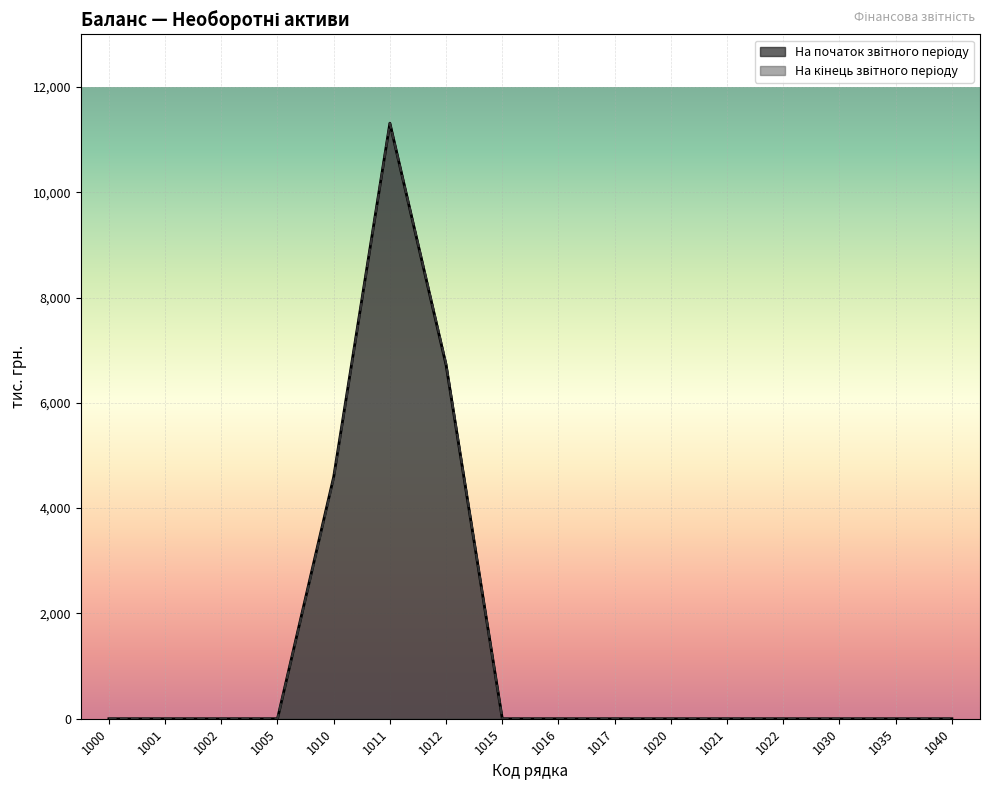

How many series are shown in this chart?

2